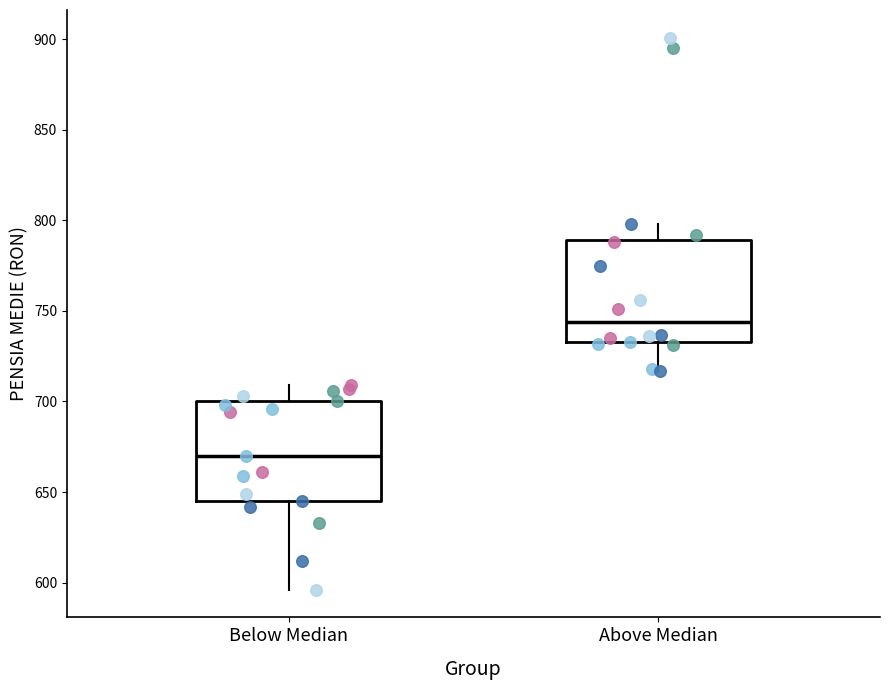

Reading left to right, transcribe this box plot: for each box, give where its median line is, the range the box spans, and where its two whiskers end, as read against the y-axis. The values are not printed on the chart, so give them approximately, as read against the axis.

Below Median: median 670, box 645 to 700, whiskers 595 to 710
Above Median: median 745, box 735 to 790, whiskers 715 to 800